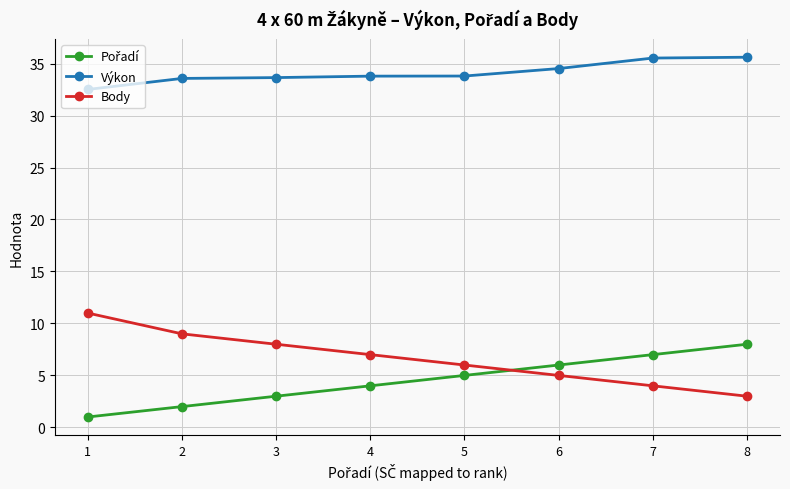

Count the number of categories in the chart.

8